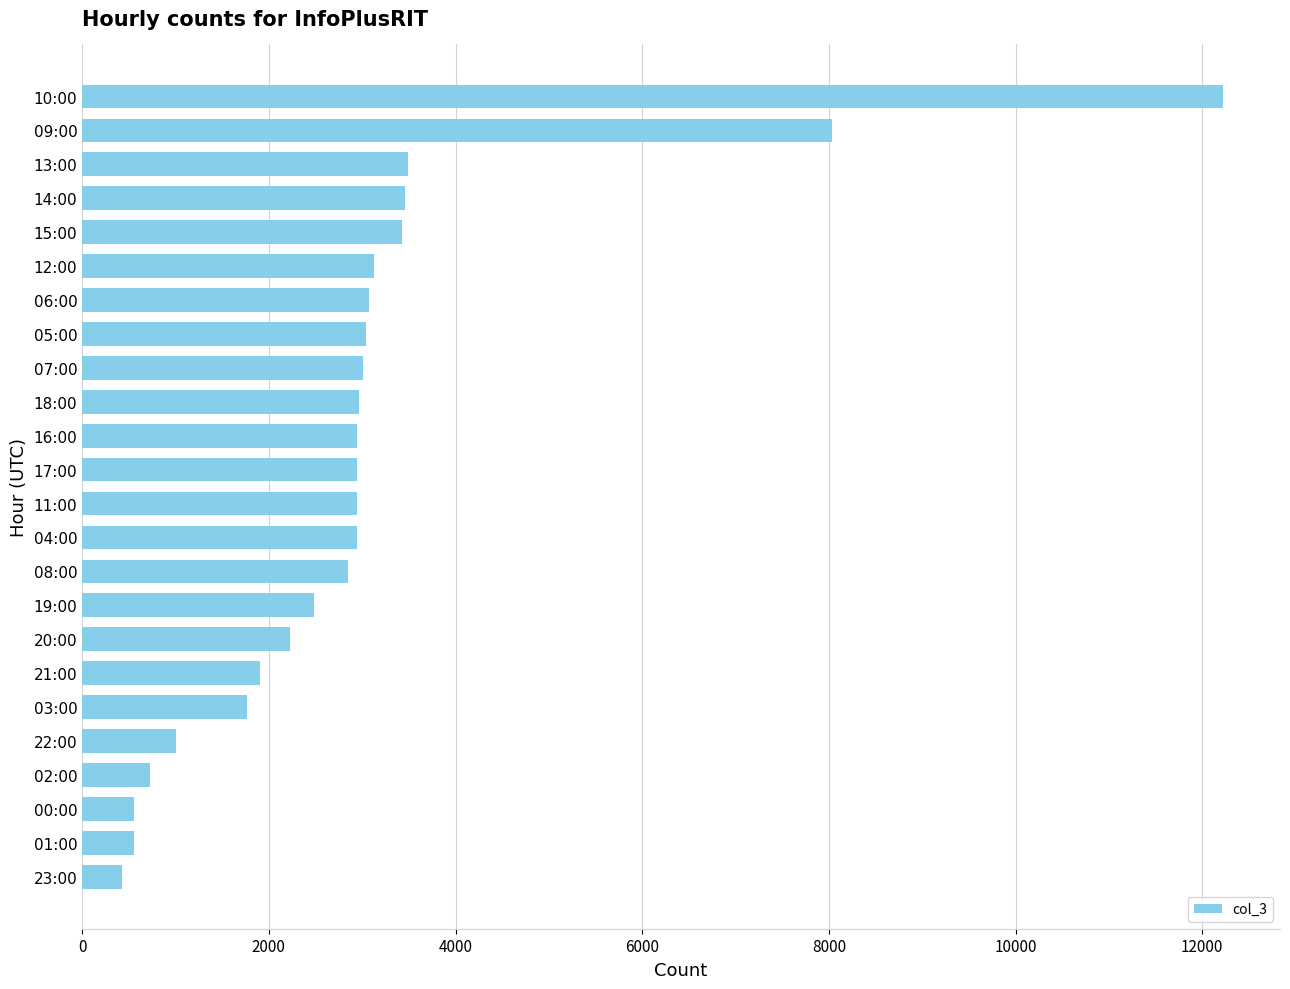

Which label corresponds to the largest value in the chart?

10:00